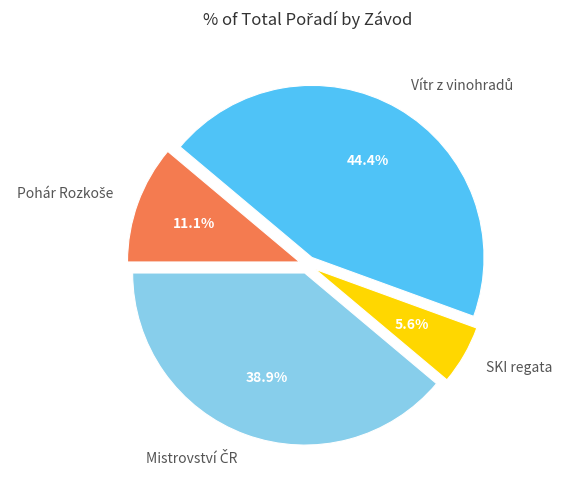

What is the smallest slice in the pie chart?

SKI regata